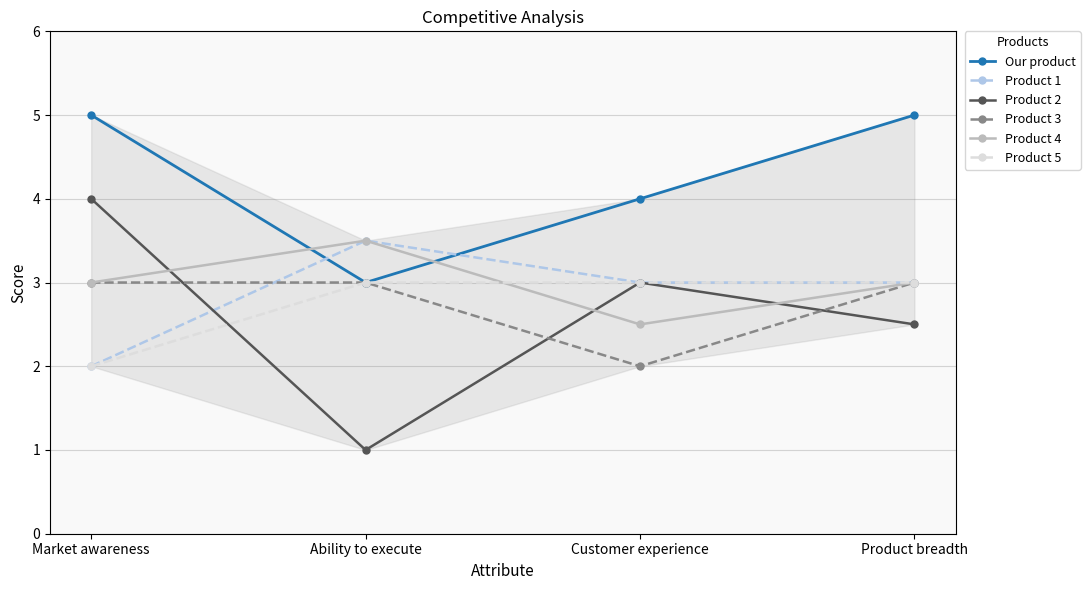

Where is the first local minimum for Product 3?

Customer experience